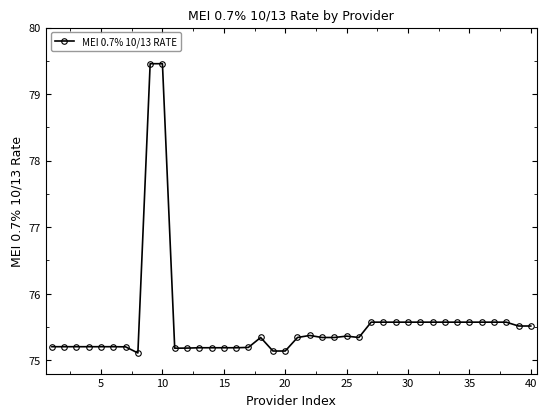

What is the difference between the second highest and minimum values?

4.3